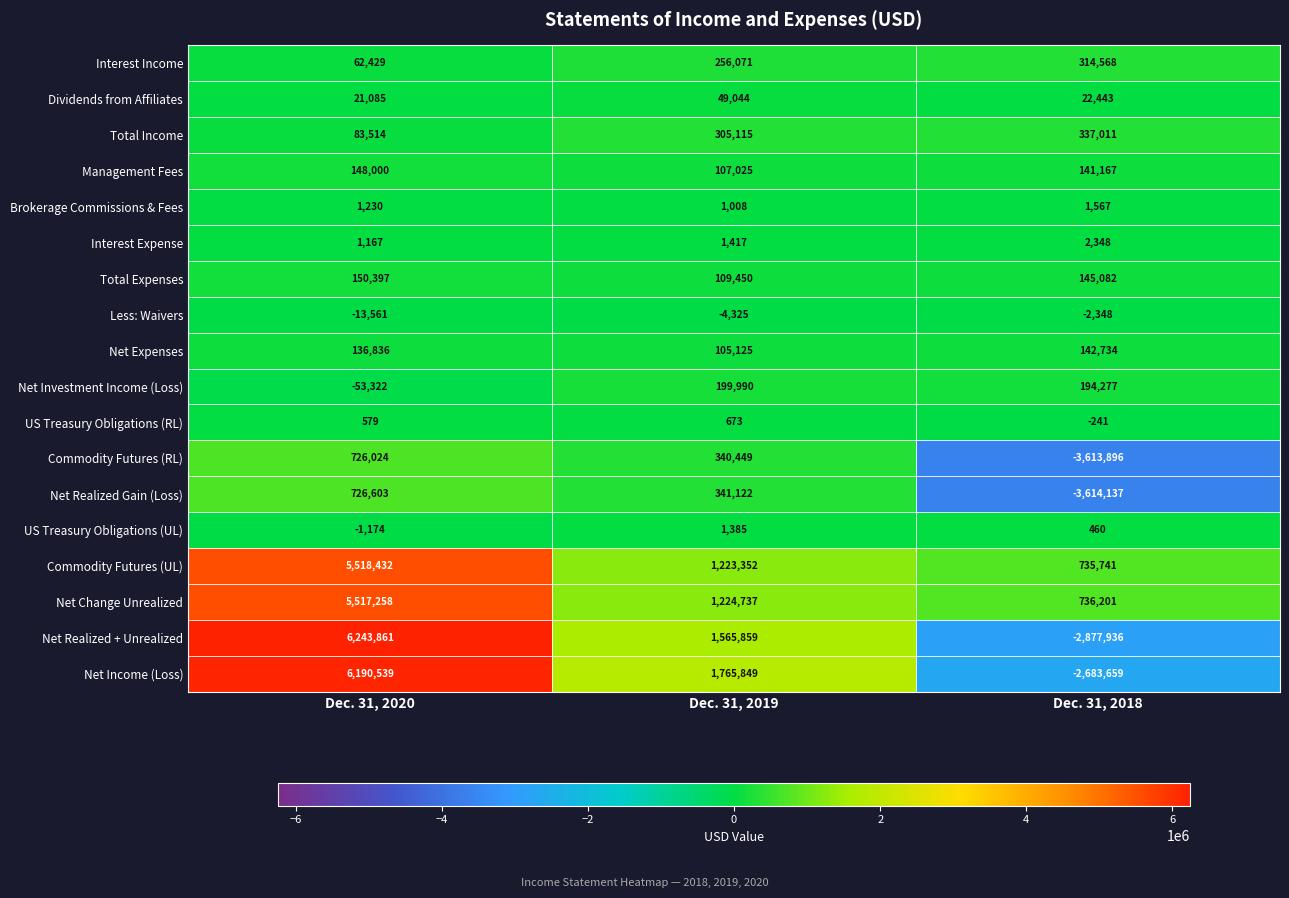

At which label is US Treasury Obligations (UL) closest to 105?

Dec. 31, 2018